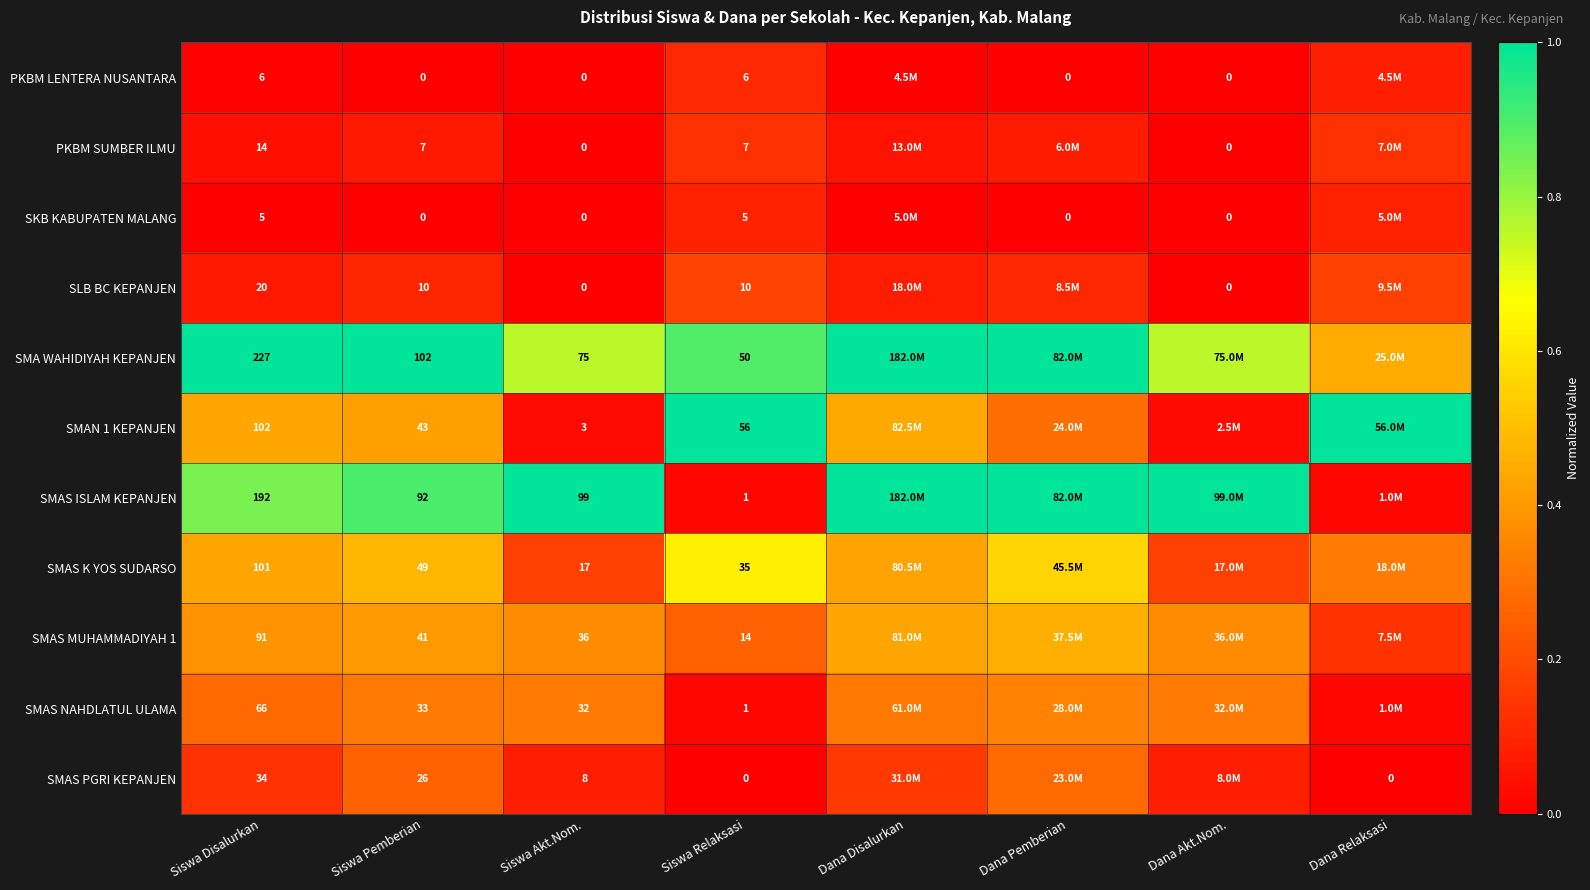

What is the difference between the SMAS MUHAMMADIYAH 1 values at Dana Pemberian and Siswa Pemberian?

0.1